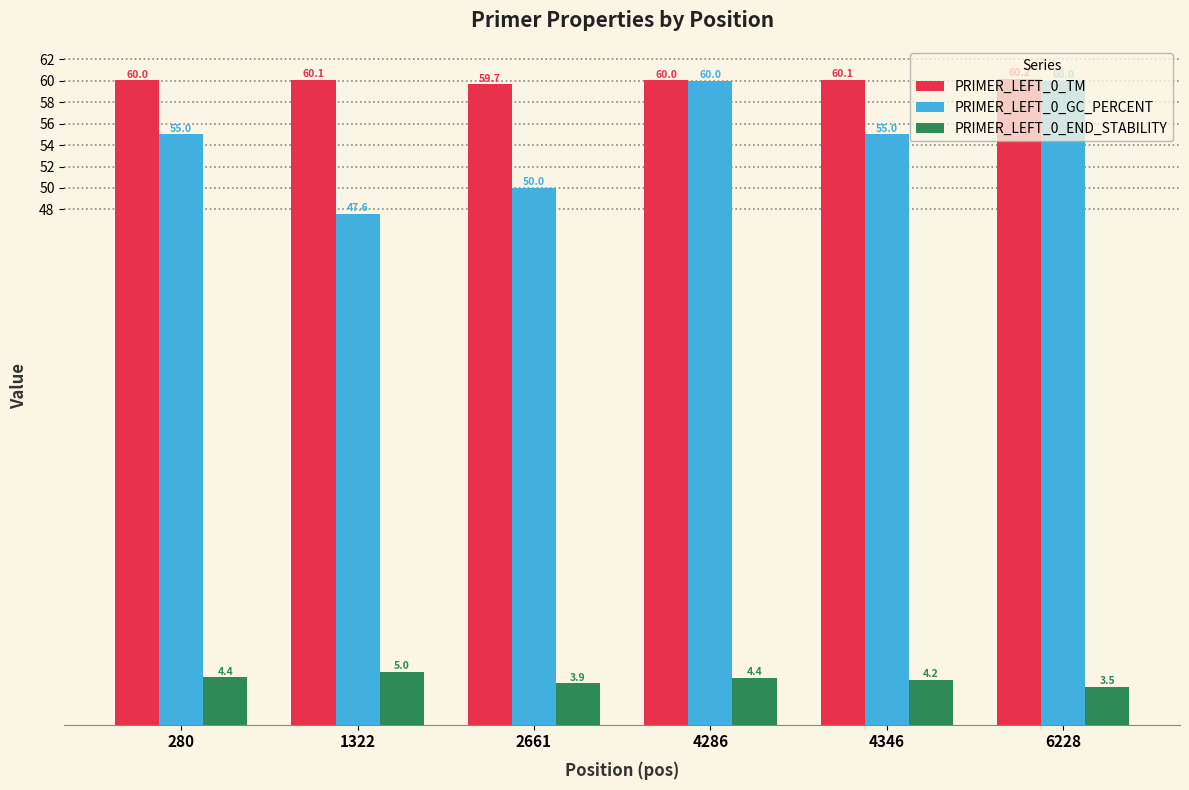

True or false: PRIMER_LEFT_0_TM has a value of 36.2 at 4286.

False